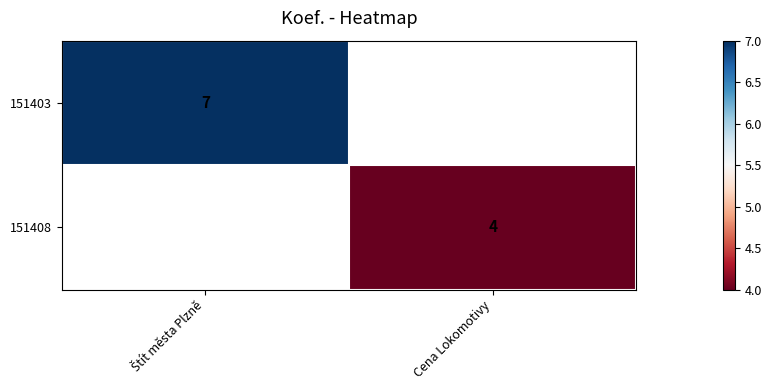

Count the number of data series in this chart.

2